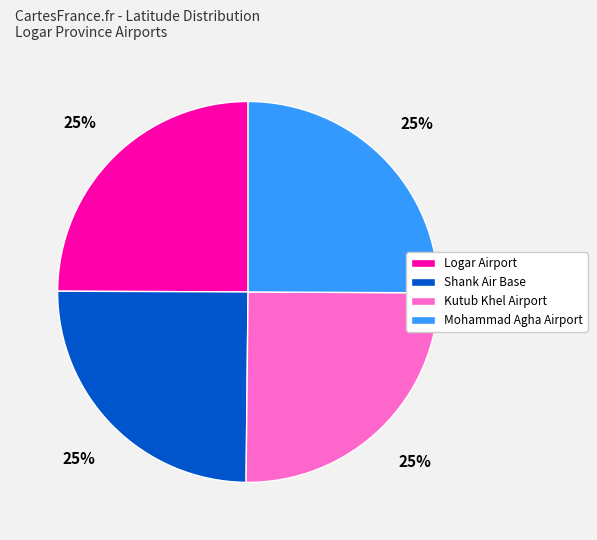

Is there any slice that represents more than half of the pie?

No